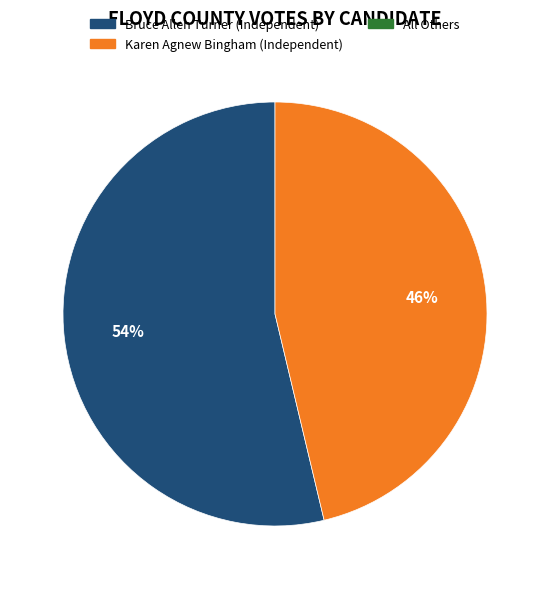

To the nearest percent, what is the average slice percentage?

50%